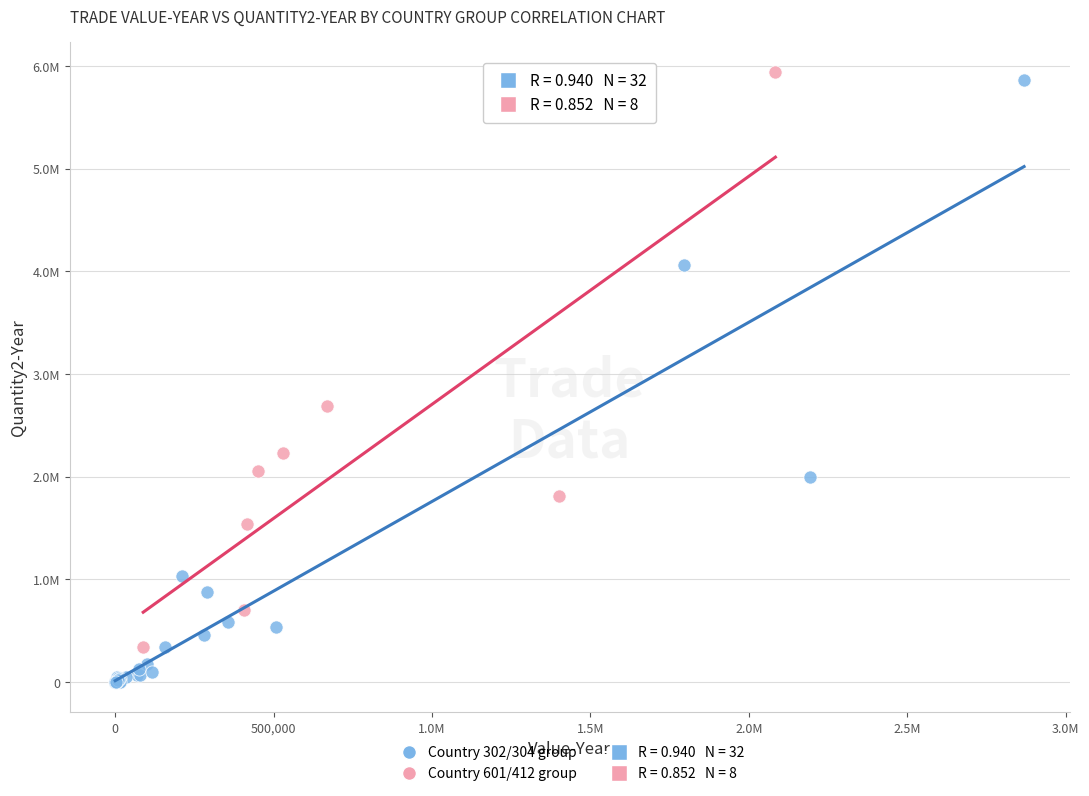

Which series has the widest spread of Y values?

Country 302/304 group